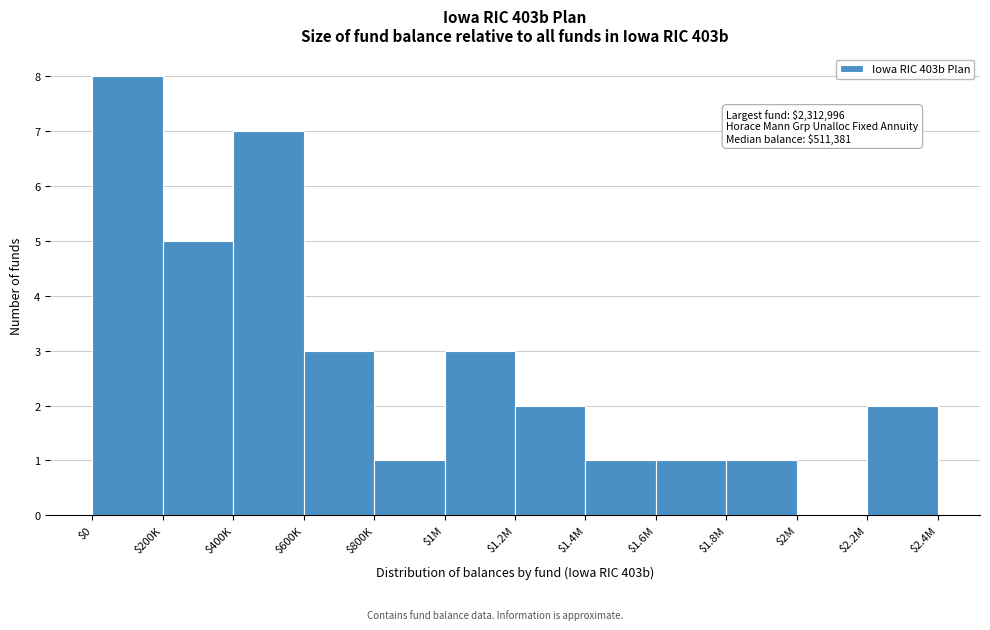

What is the sum of all values?

34